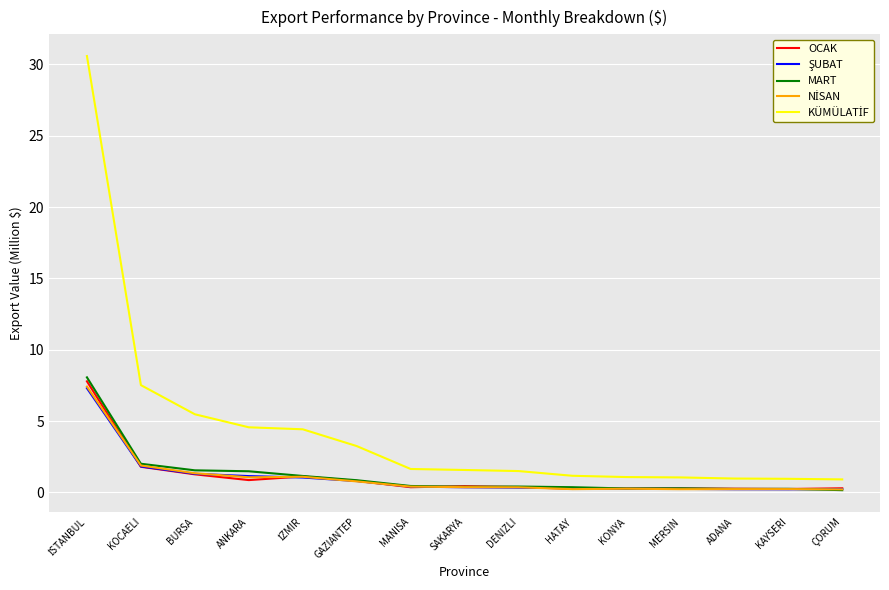

What is the total value across all series at ANKARA?

9.1